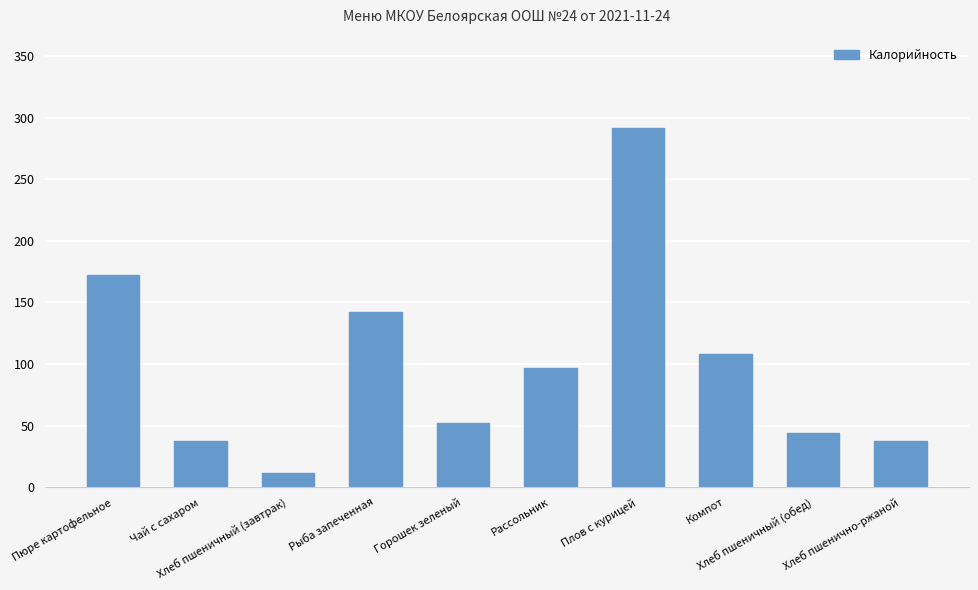

Is it true that the value at Хлеб пшеничный (завтрак) is 11.8?

True